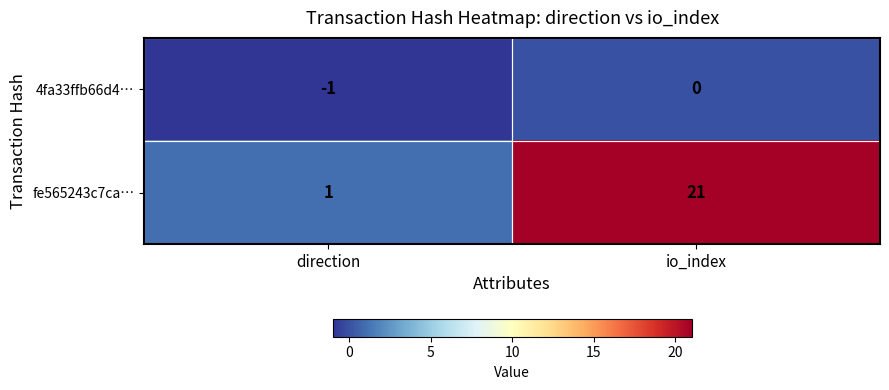

List the series in order of their peak value, highest first.

fe565243c7ca…, 4fa33ffb66d4…